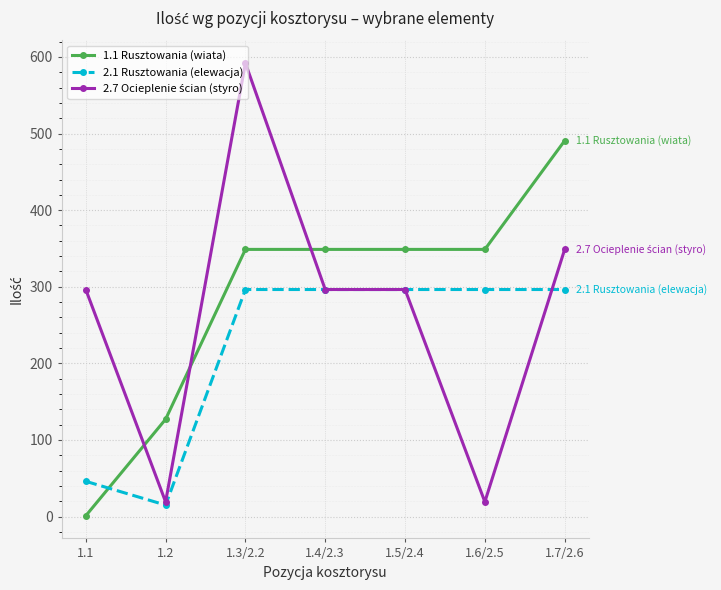

What is the label of the 1st point from the right?

1.7/2.6